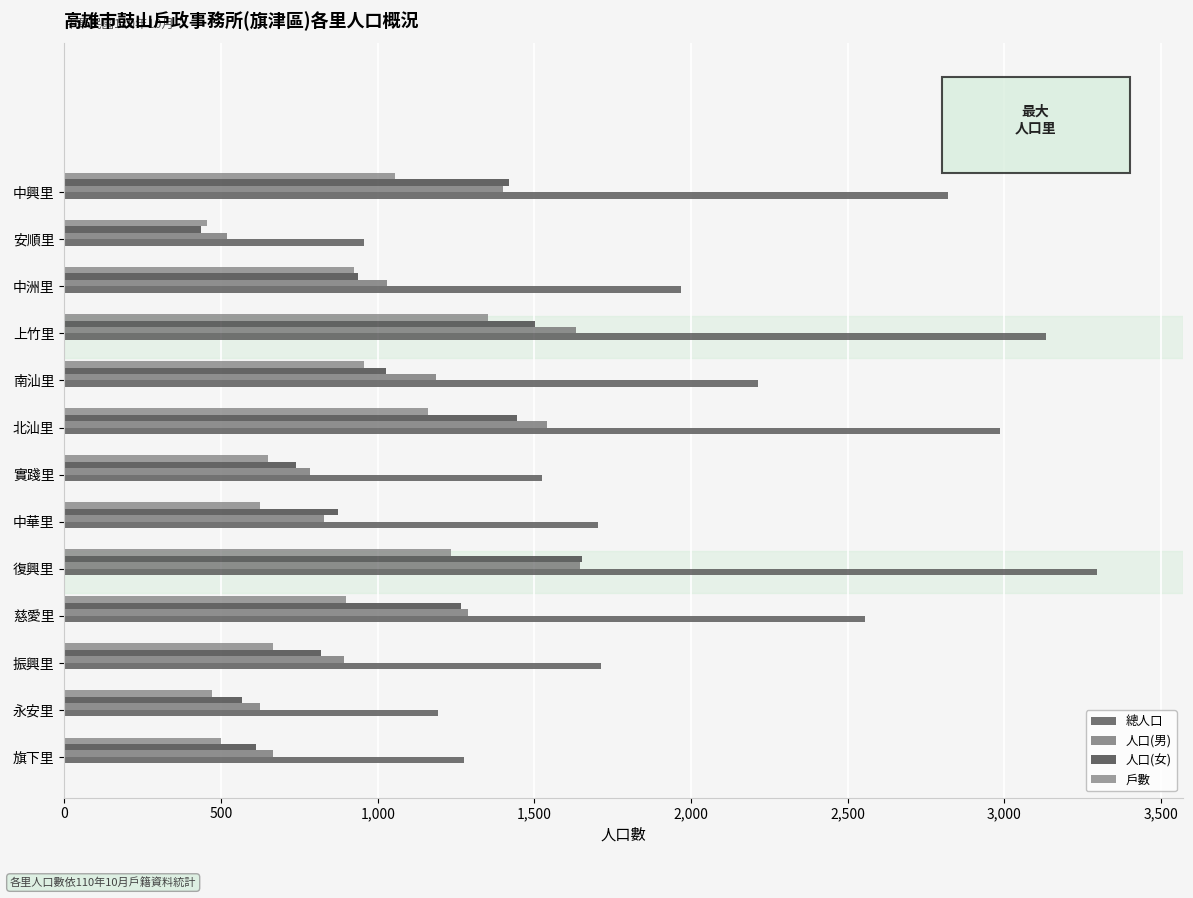

What is the difference between the maximum and second lowest values in the 人口(女) series?

1085